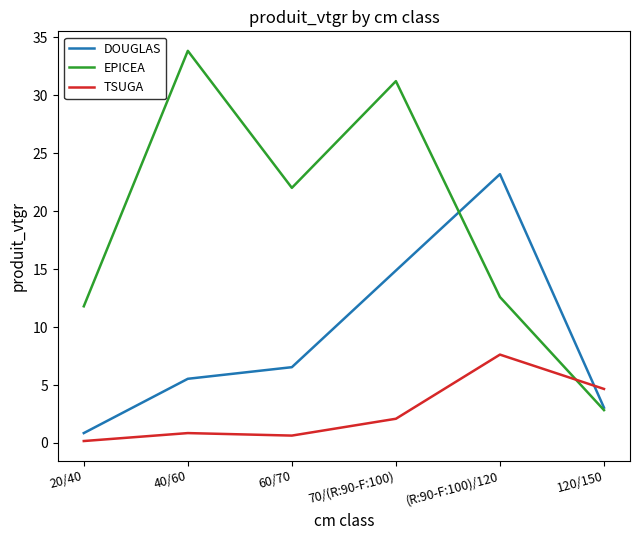

How many lines are shown in the chart?

3